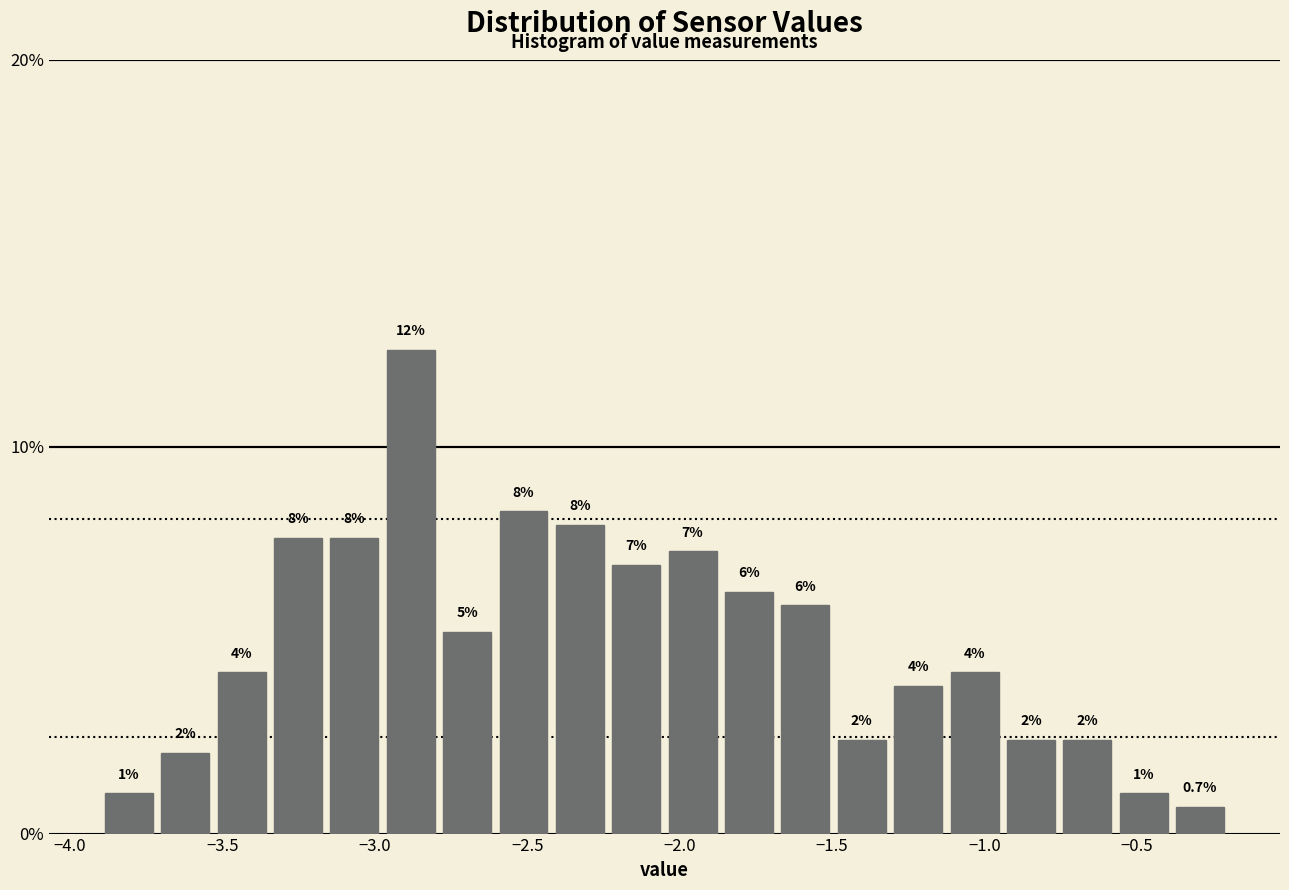

Around what value on the x-axis is the tallest bar? Give the approximate position of its centre, as read against the axis.

-2.90